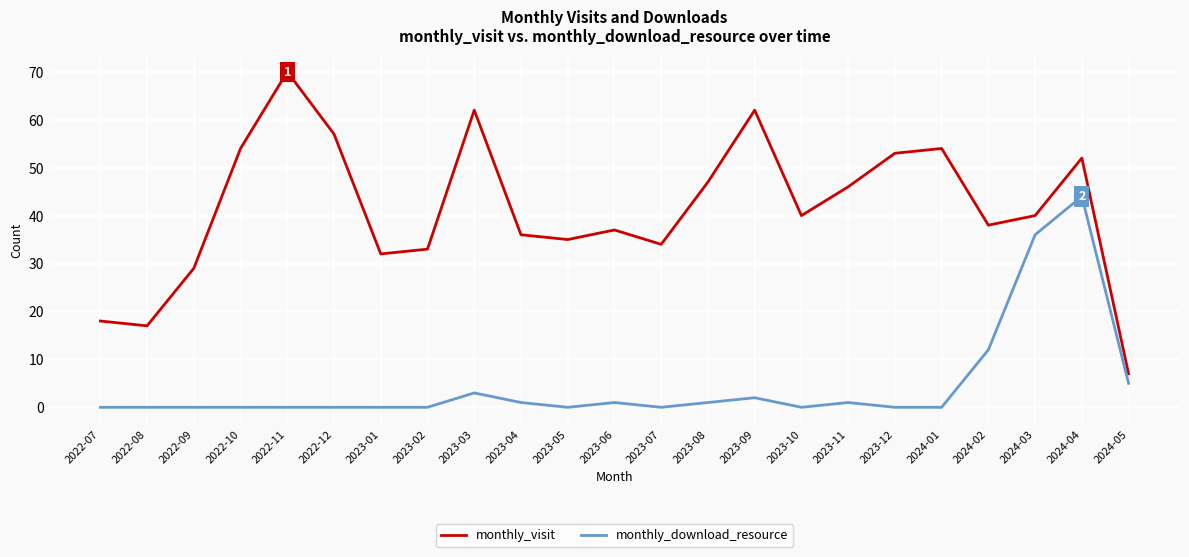

What is the sum of all monthly_visit values?

953